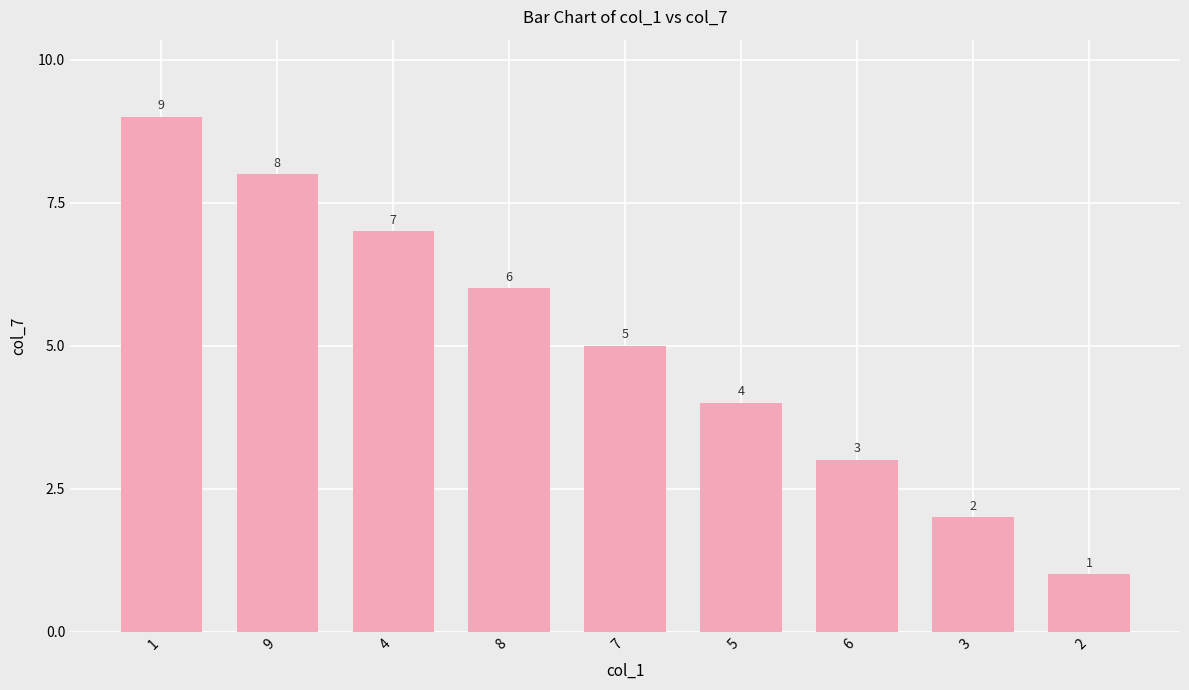

Count the number of categories in the chart.

9